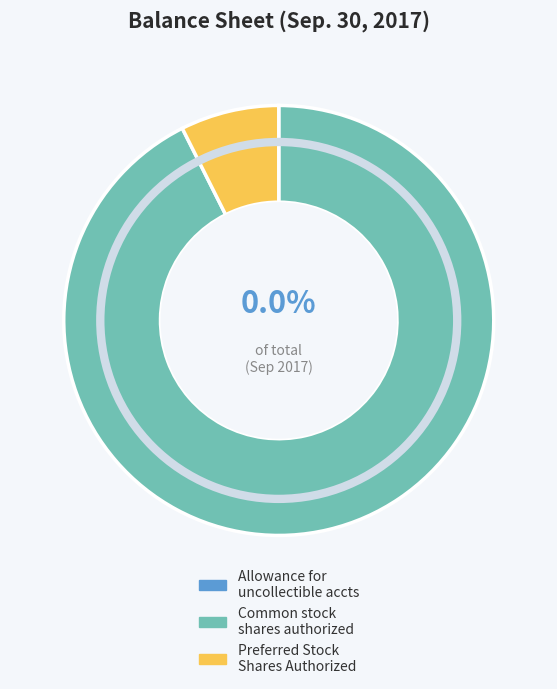

Approximately how many times larger is the value at Common stock shares authorized compared to Preferred Stock Shares Authorized?

12.5